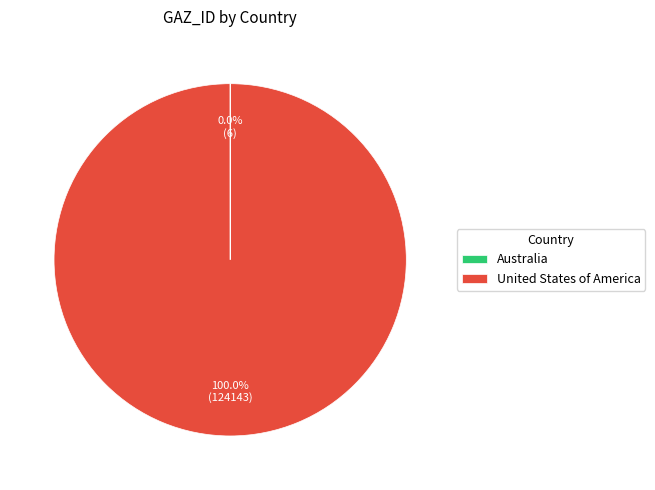

Which category has the biggest portion of the pie?

United States of America